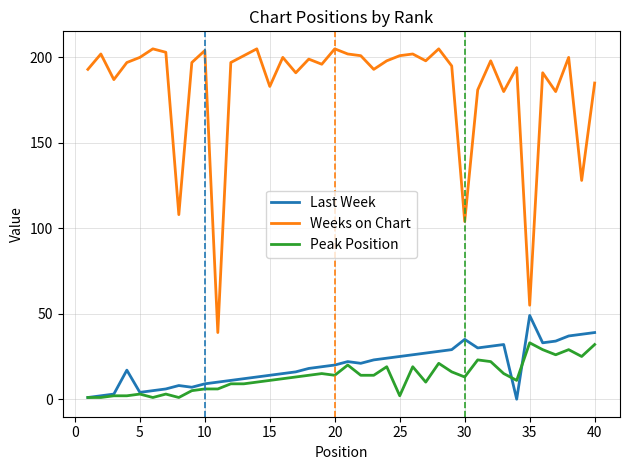

Reading left to right, what are all the values shown in this chart?

Last Week: 1	2	3	17	4	5	6	8	7	9	10	11	12	13	14	15	16	18	19	20	22	21	23	24	25	26	27	28	29	35	30	31	32	0	49	33	34	37	38	39
Weeks on Chart: 193	202	187	197	200	205	203	108	197	204	39	197	201	205	183	200	191	199	196	205	202	201	193	198	201	202	198	205	195	104	181	198	180	194	55	191	180	200	128	185
Peak Position: 1	1	2	2	3	1	3	1	5	6	6	9	9	10	11	12	13	14	15	14	20	14	14	19	2	19	10	21	16	13	23	22	15	11	33	29	26	29	25	32